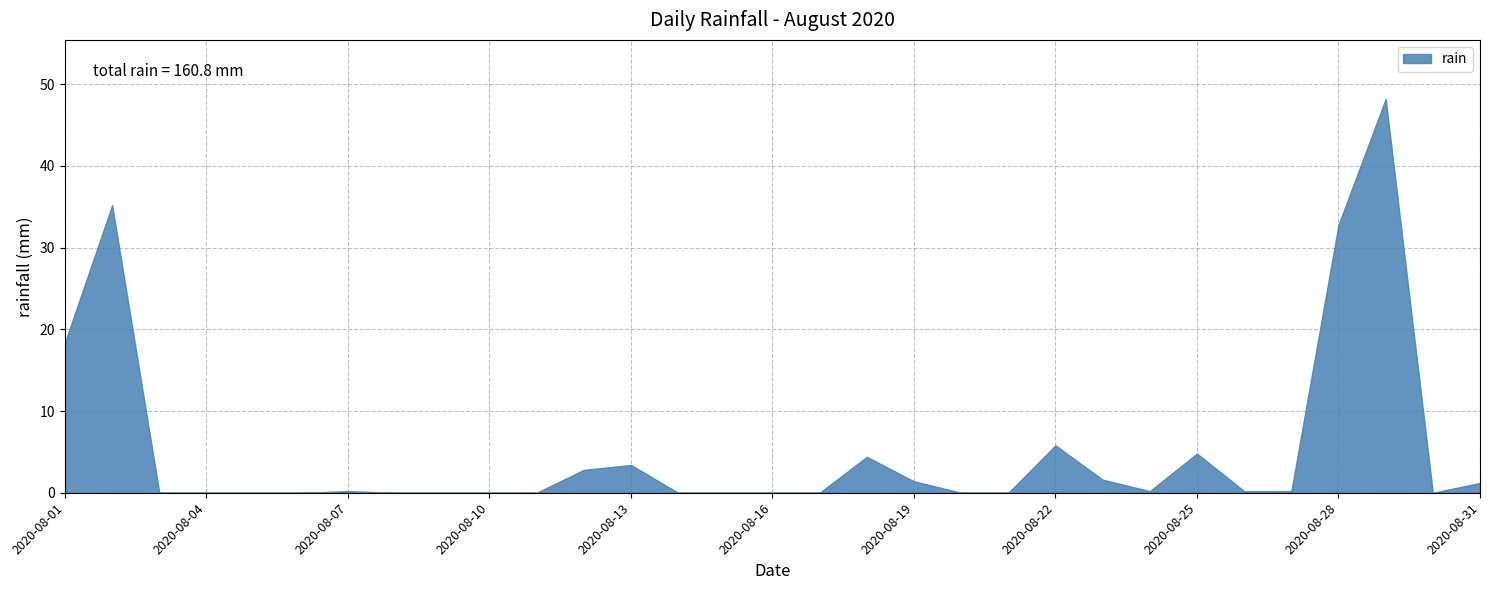

What is the sum of the values at 2020-08-13 and 2020-08-15?

3.4